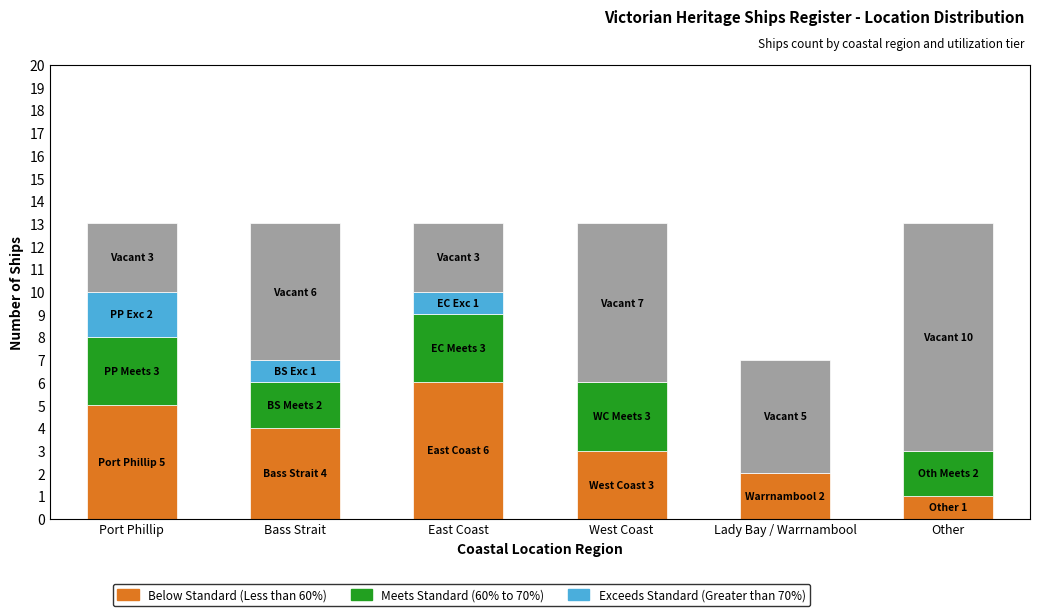

The Below Standard (Less than 60%) series shows 7 at Port Phillip. True or false?

False